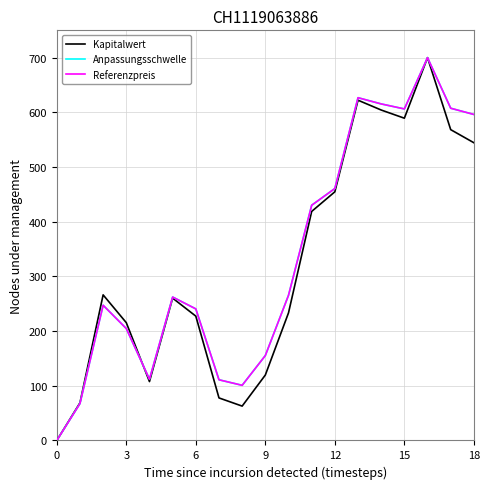

What is the highest value of the Referenzpreis series?

700.0